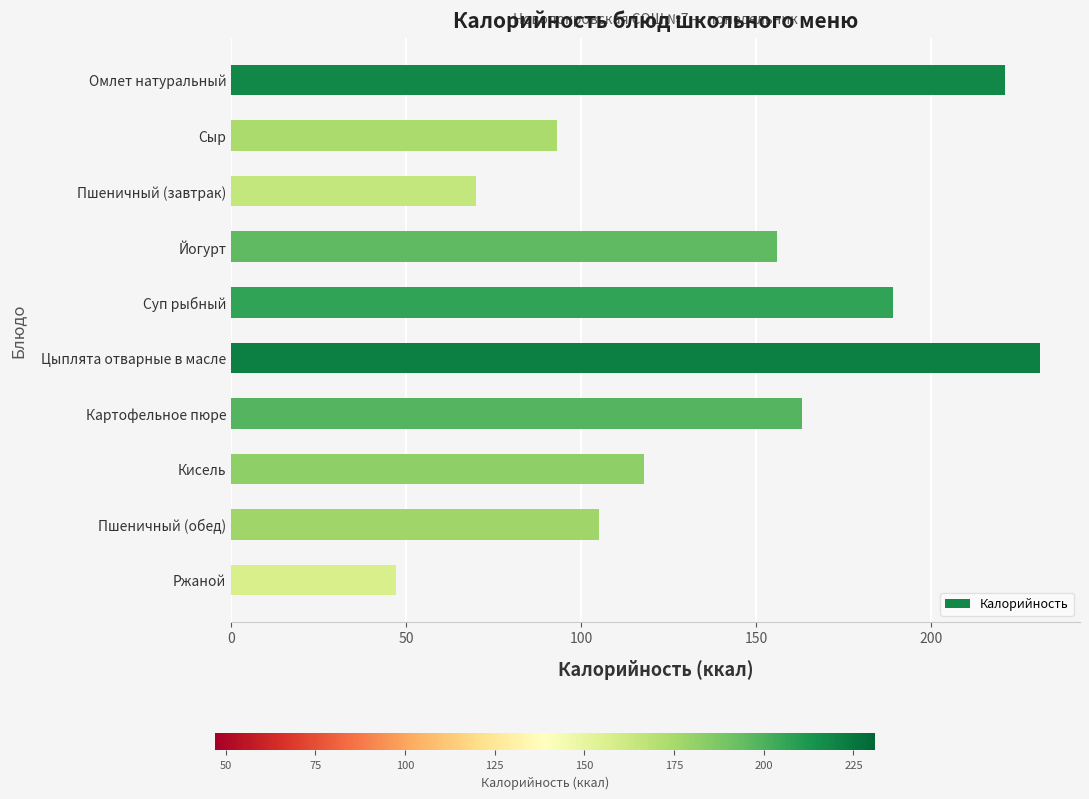

What is the change in value from Йогурт to Ржаной?

-109